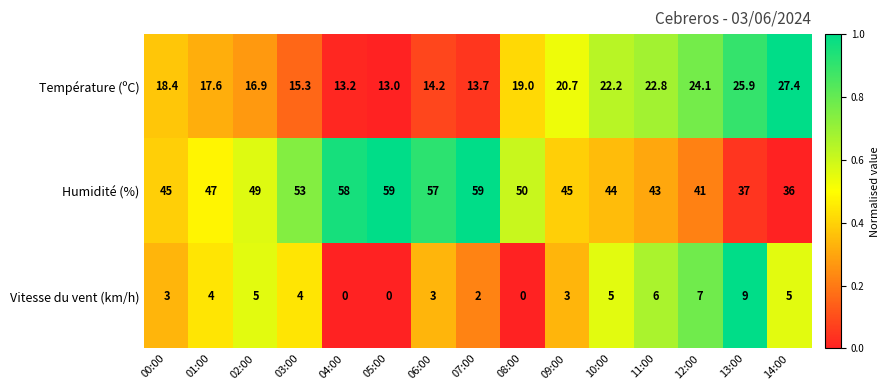

What is the difference between the maximum and second lowest values in the Température (ºC) series?

14.2